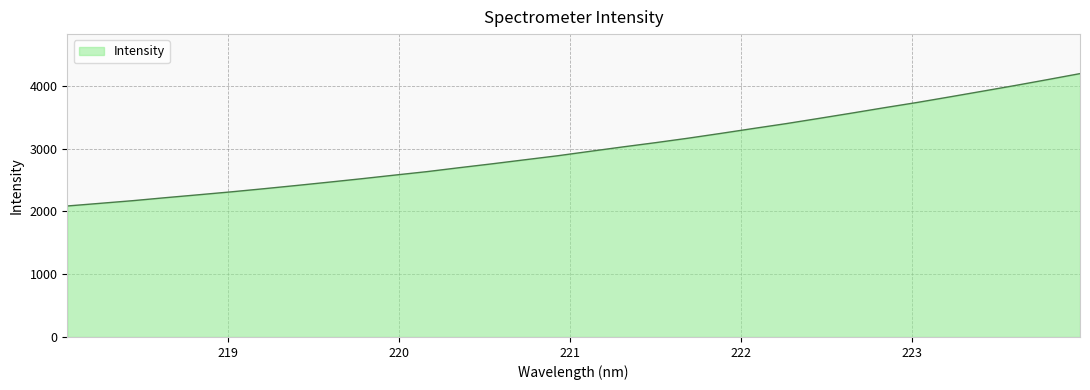

What is the difference between the maximum and minimum values?

2108.0